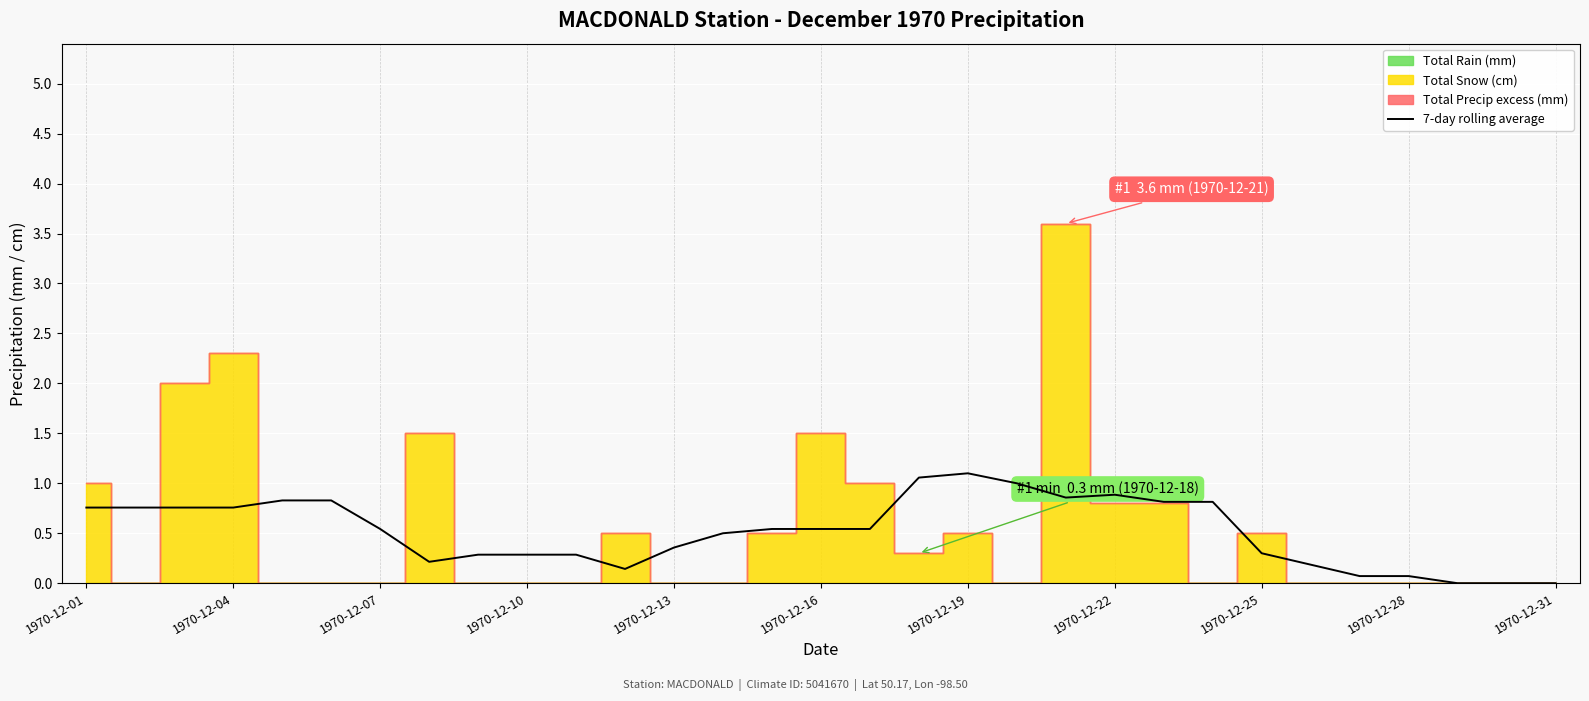

True or false: 7-day rolling average has a value of 1.3 at 1970-12-04.

False